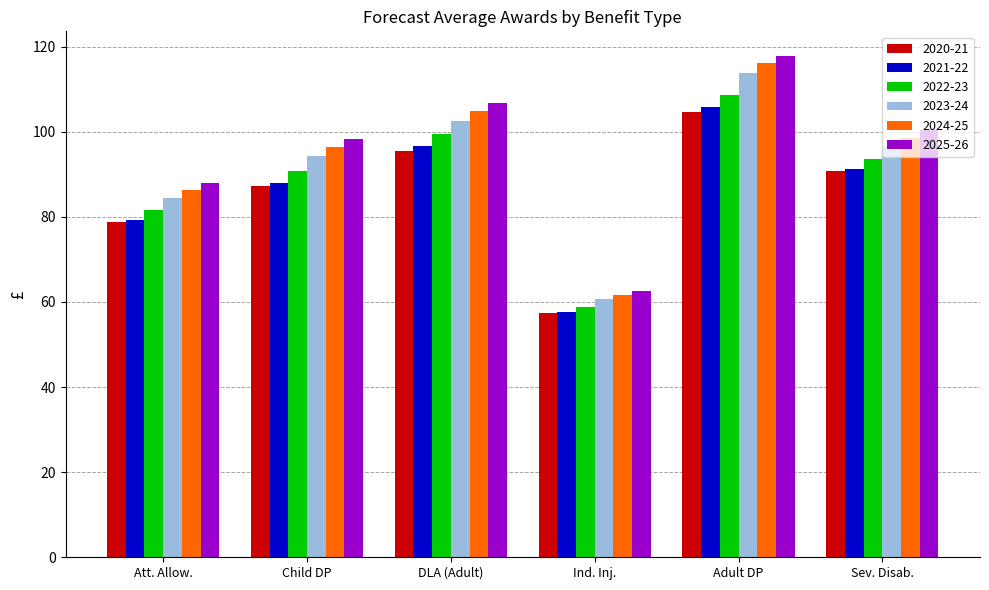

At how many categories does at least one series exceed 68?

5